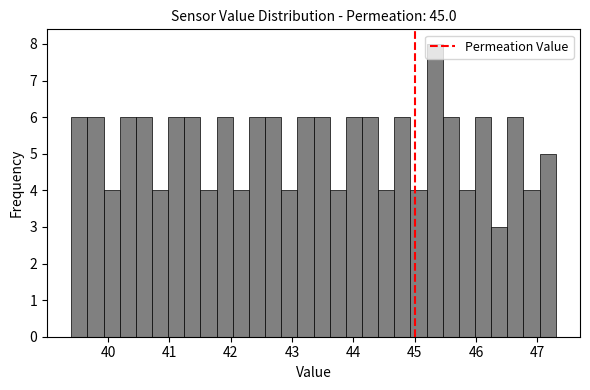

Around what value on the x-axis is the tallest bar? Give the approximate position of its centre, as read against the axis.

45.3